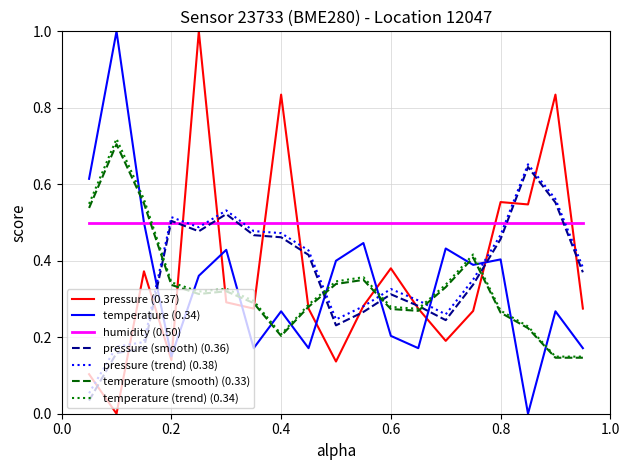

Which series ends up on top after the final intersection of humidity (0.50) and pressure (trend) (0.38)?

humidity (0.50)